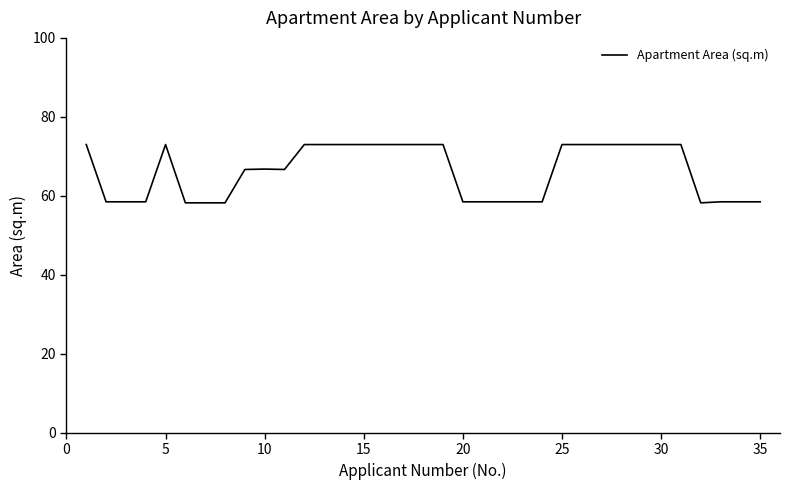

How many lines are shown in the chart?

1